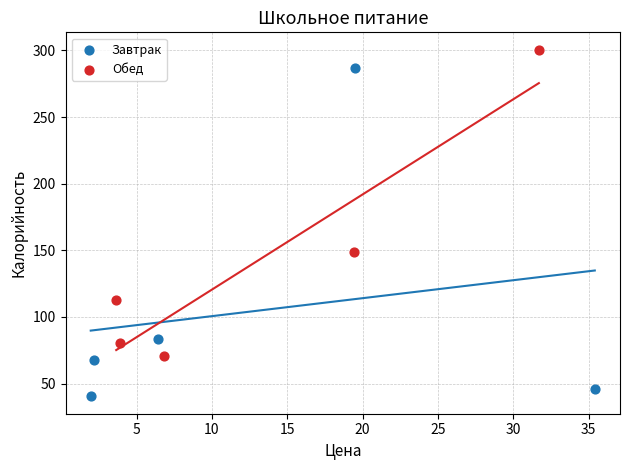

Which series has the widest spread of Y values?

Завтрак